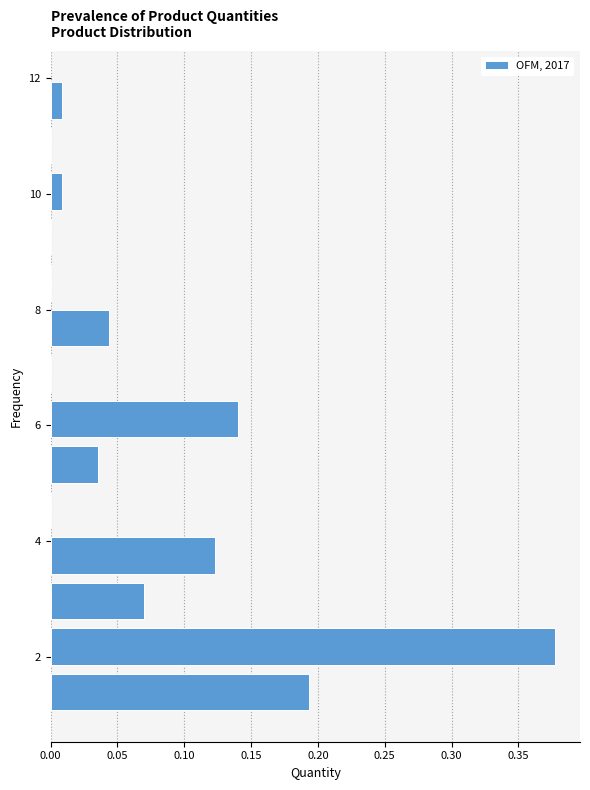

Read against the y-axis, roughly where is the centre of the longest bar?

2.2